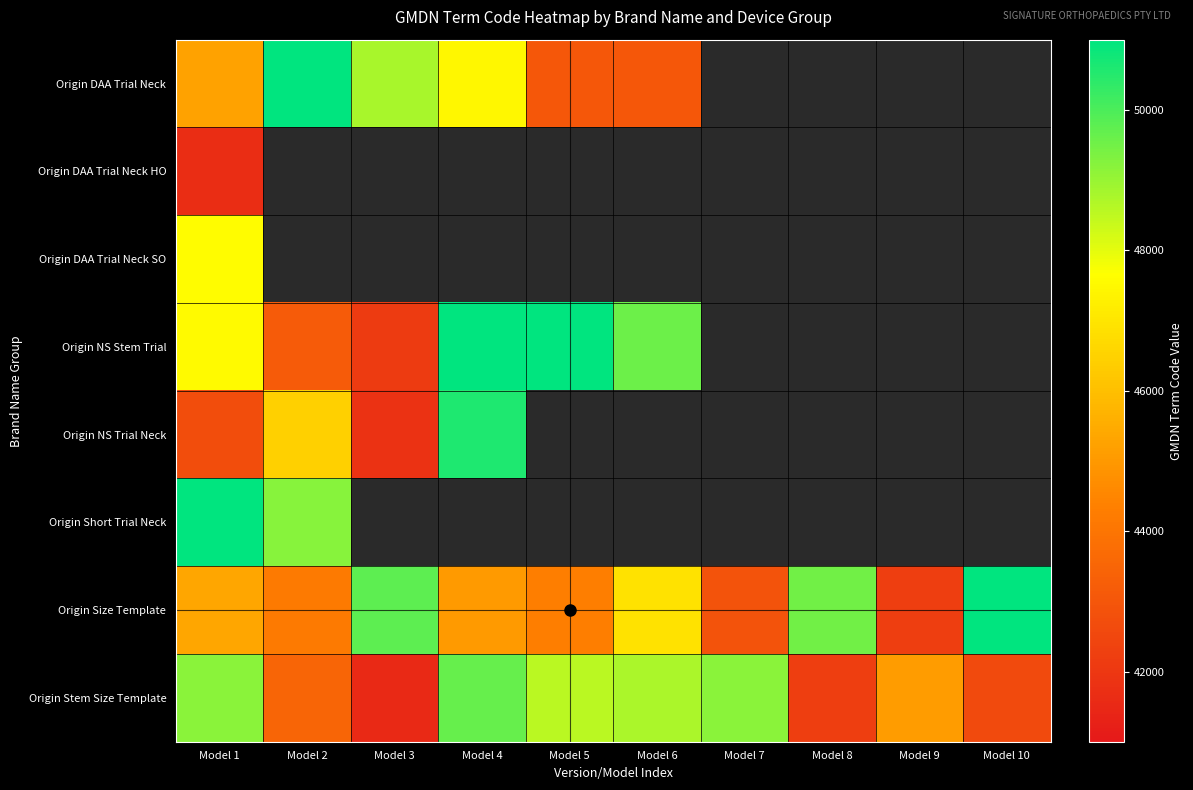

How many data points in Origin DAA Trial Neck are less than 50986?

5